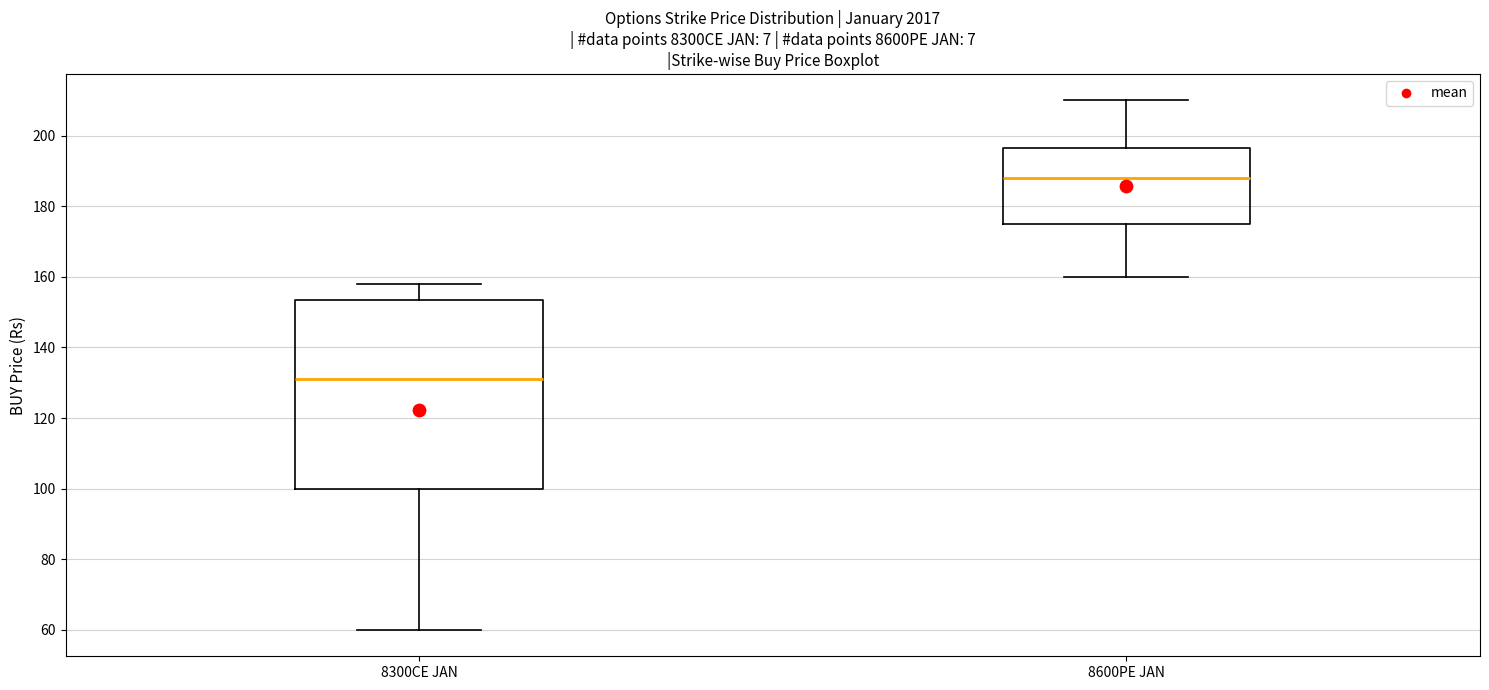

Comparing the boxes themselves (not the whiskers), which one is the tallest?

8300CE JAN